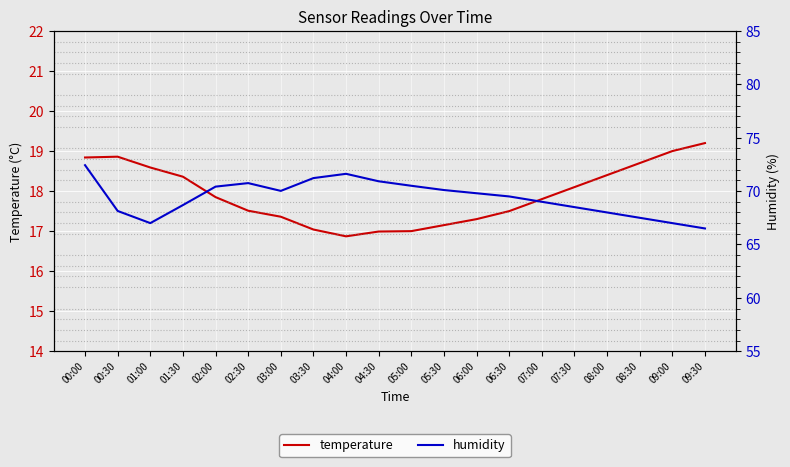

What is the total value across all series at 03:00?

87.4